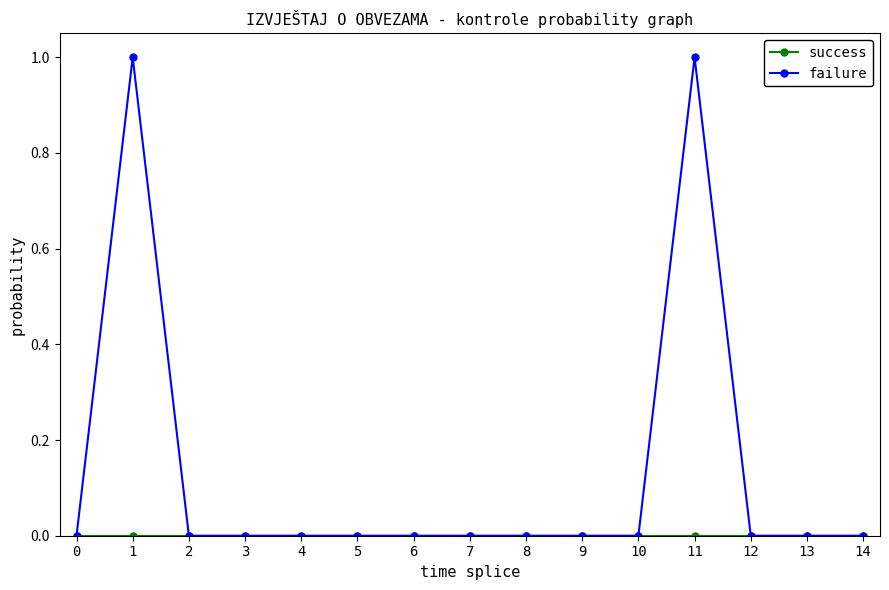

True or false: failure has more than 1 interior local peaks.

True